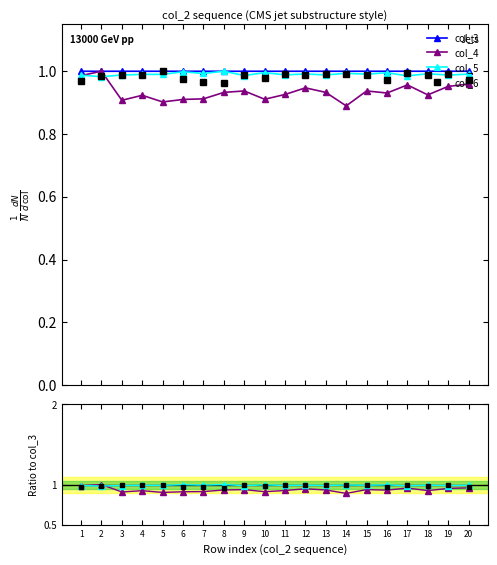

In col_4, how many points are lower than both neighbors (excluding endpoints)?

6